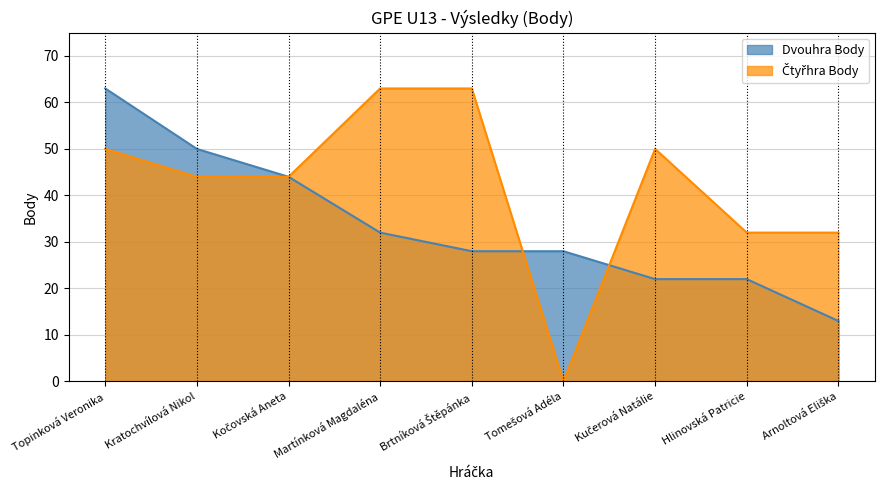

Reading left to right, transcribe all the data shown in this chart.

Dvouhra Body: Topinková Veronika=63	Kratochvílová Nikol=50	Kočovská Aneta=44	Martínková Magdaléna=32	Brtníková Štěpánka=28	Tomešová Adéla=28	Kučerová Natálie=22	Hlinovská Patricie=22	Arnoltová Eliška=13
Čtyřhra Body: Topinková Veronika=50	Kratochvílová Nikol=44	Kočovská Aneta=44	Martínková Magdaléna=63	Brtníková Štěpánka=63	Tomešová Adéla=0	Kučerová Natálie=50	Hlinovská Patricie=32	Arnoltová Eliška=32